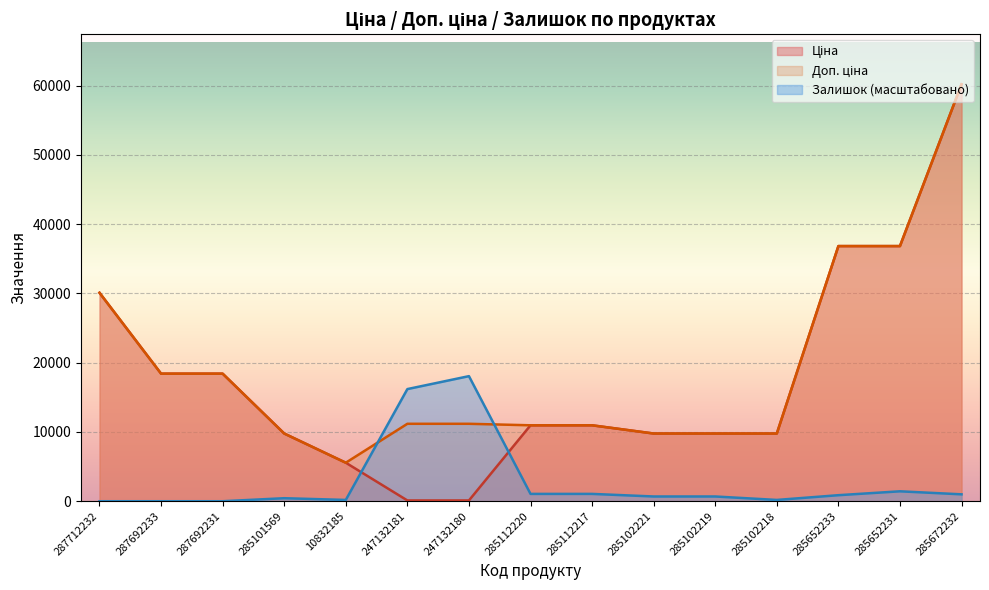

Reading left to right, extract all data points from this chart.

Ціна: 287712232=30102.8	287692233=18420.9	287692231=18420.9	285101569=9775.5	10832185=5560.3	247132181=111.8	247132180=111.8	285112220=10964.4	285112217=10964.4	285102221=9775.5	285102219=9775.5	285102218=9775.5	285652233=36841.8	285652231=36841.8	285672232=60205.6
Доп. ціна: 287712232=30102.8	287692233=18420.9	287692231=18420.9	285101569=9775.5	10832185=5560.3	247132181=11182.0	247132180=11182.0	285112220=10964.4	285112217=10964.4	285102221=9775.5	285102219=9775.5	285102218=9775.5	285652233=36841.8	285652231=36841.8	285672232=60205.6
Залишок: 287712232=0.0	287692233=0.0	287692231=0.0	285101569=436.0	10832185=186.8	247132181=16193.2	247132180=18061.7	285112220=1058.8	285112217=1058.8	285102221=685.1	285102219=685.1	285102218=186.8	285652233=871.9	285652231=1432.5	285672232=996.5